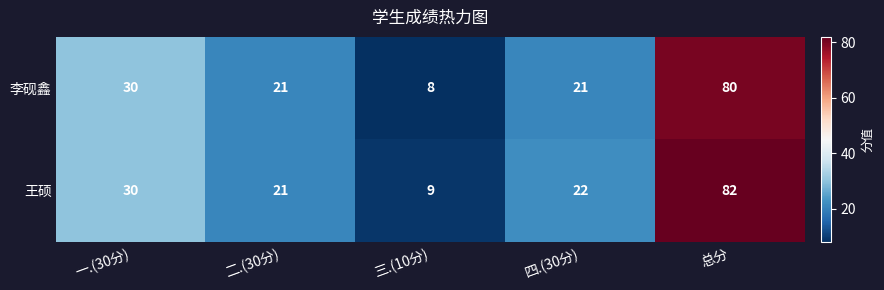

Count the number of categories in the chart.

5